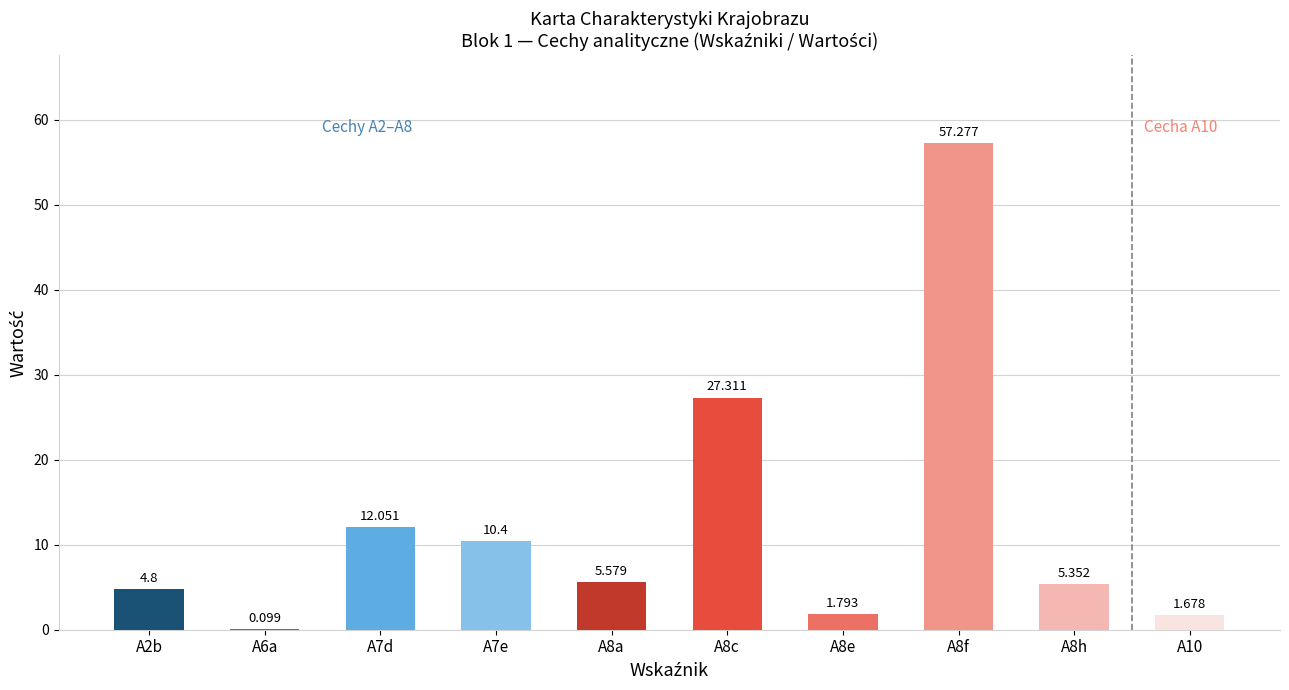

How many values are below 5?

4